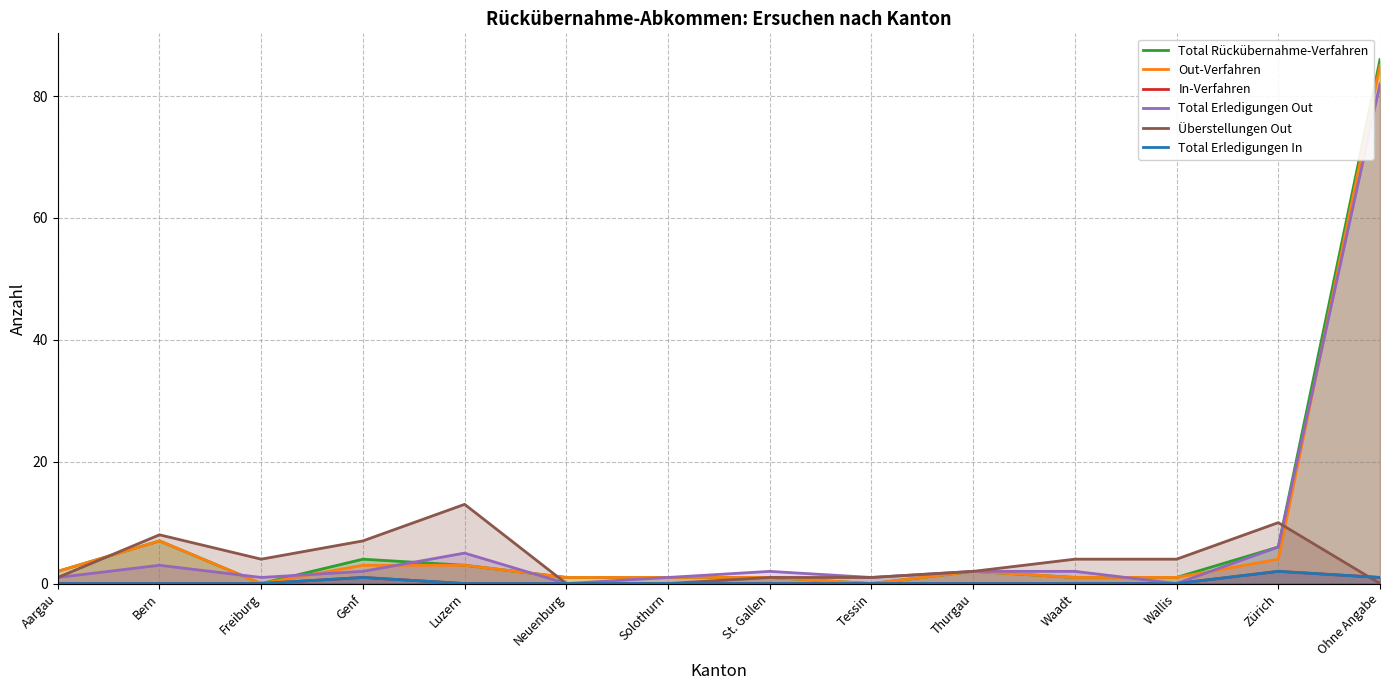

What is the difference between the maximum and second lowest values in the Total Rückübernahme-Verfahren series?

86